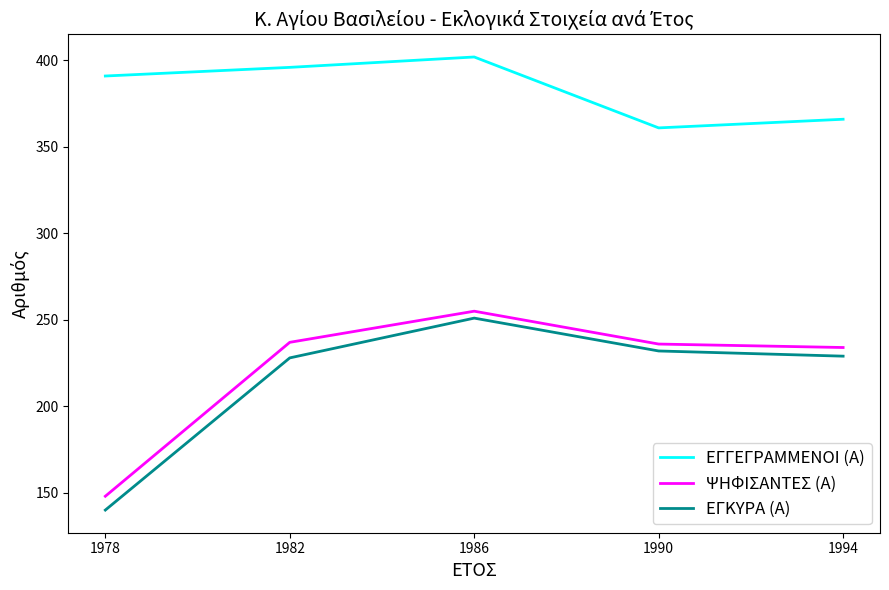

How many values in the ΕΓΚΥΡΑ (Α) series are below 229?

2